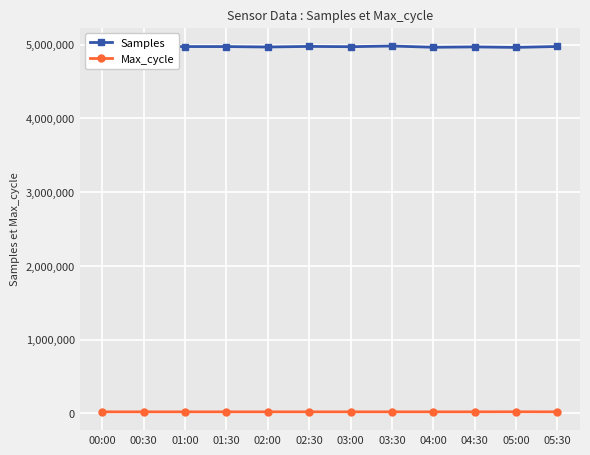

Does the chart have visible grid lines?

Yes